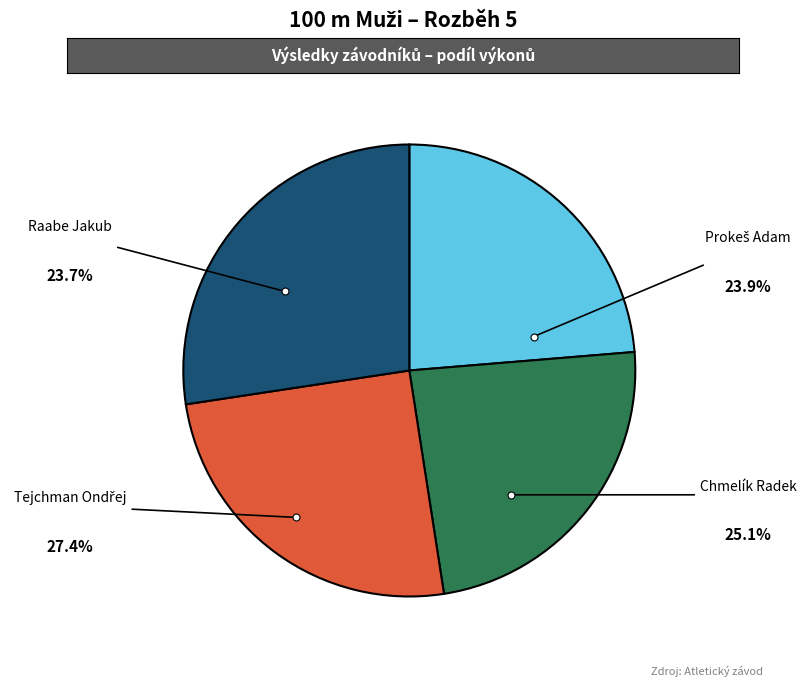

What is the smallest slice in the pie chart?

Raabe Jakub